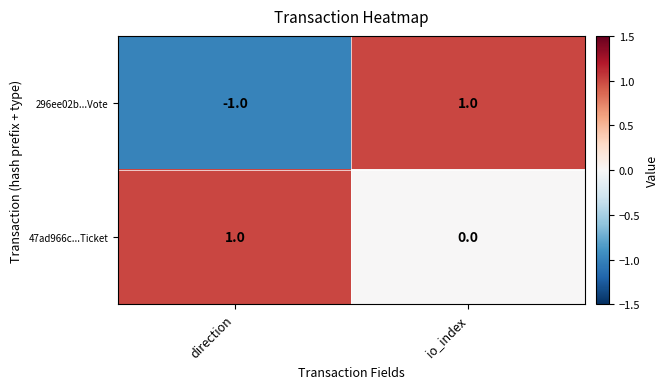

What is the spread (max minus min) of values at direction?

2